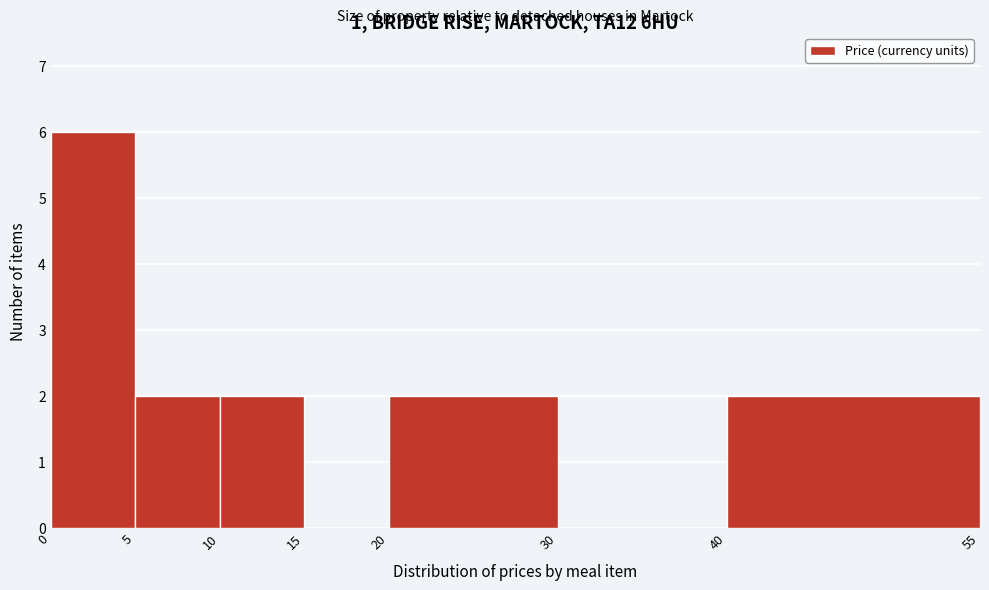

Over which range of the x-axis is the bar tallest?

0 to 5